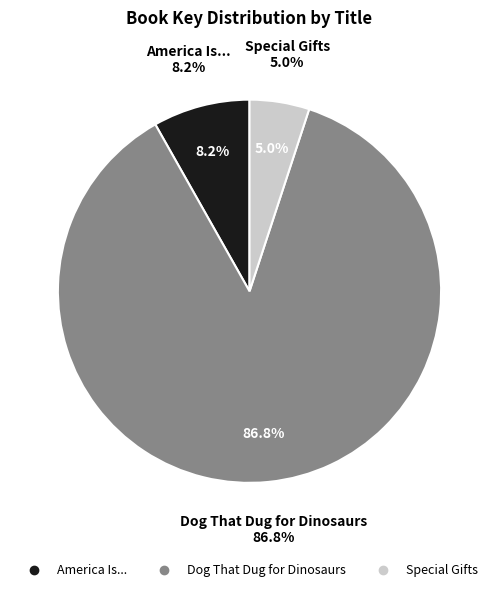

True or false: Dog That Dug for Dinosaurs accounts for 87% of the total.

True